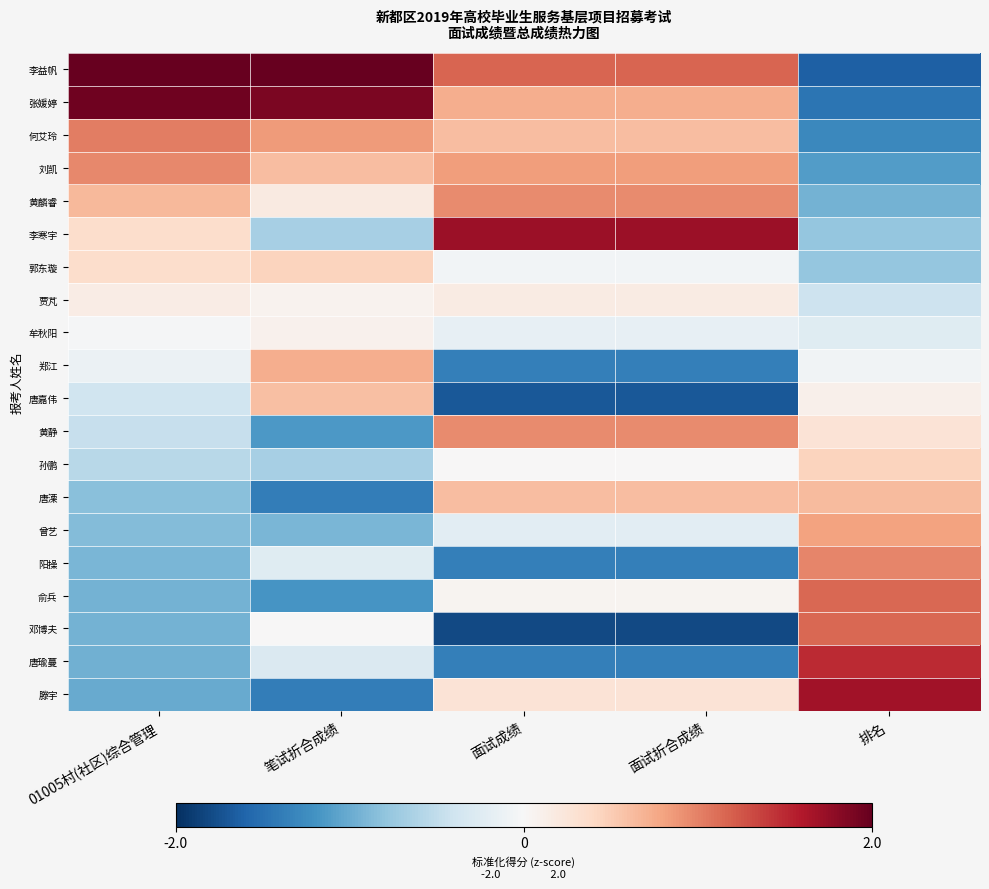

At which category does the chart reach its minimum across all series?

面试成绩